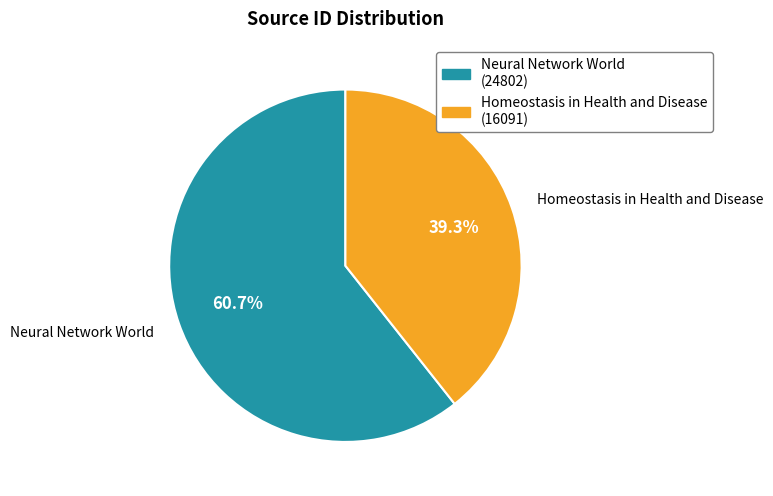

How many segments does this pie chart have?

2